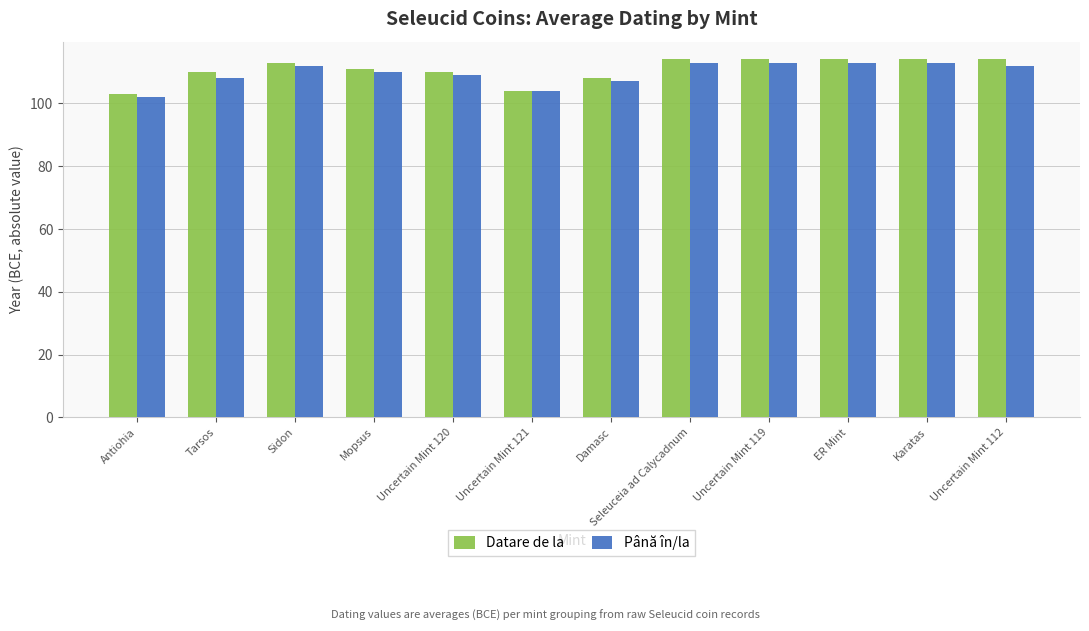

What position from the right is Uncertain Mint 119?

4